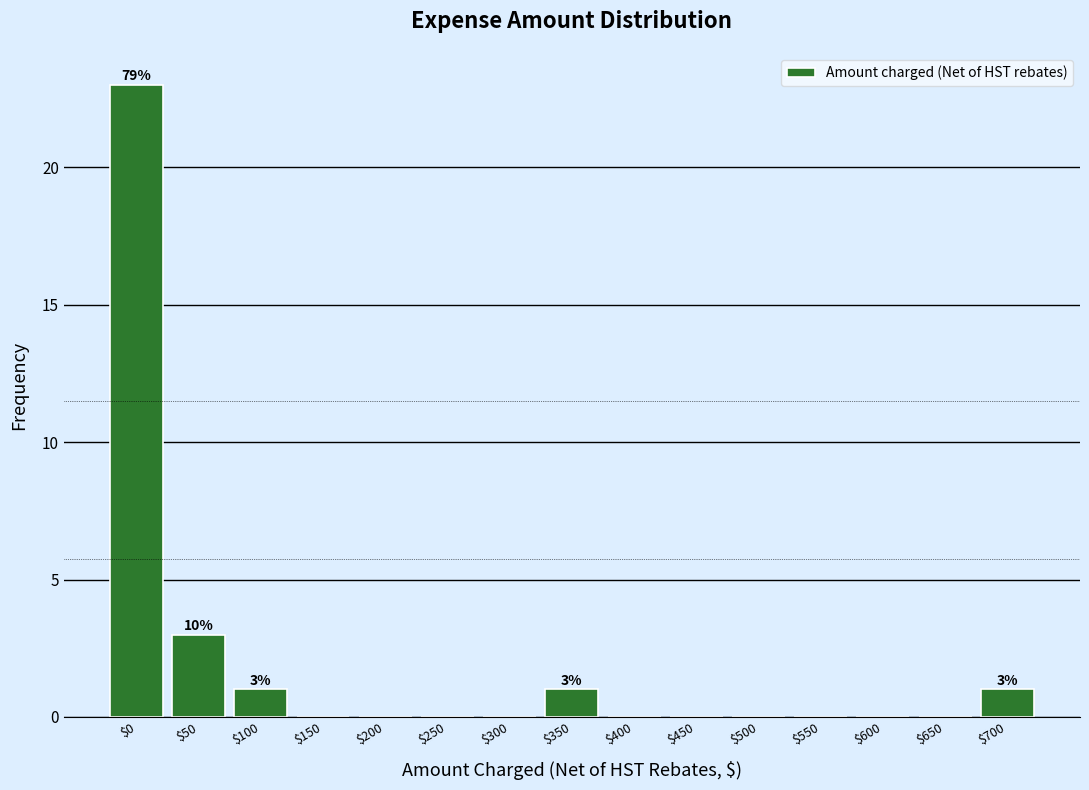

At which label is the value closest to 11?

$50